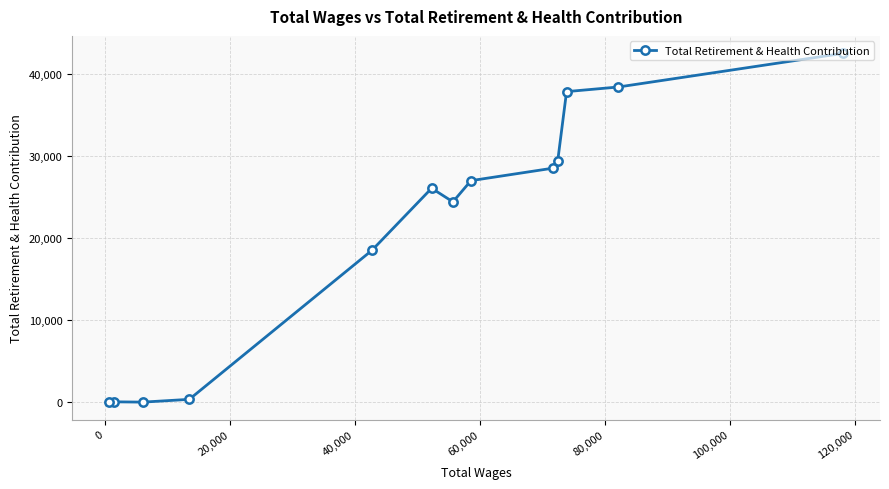

What is the difference between the maximum and minimum values?

42530